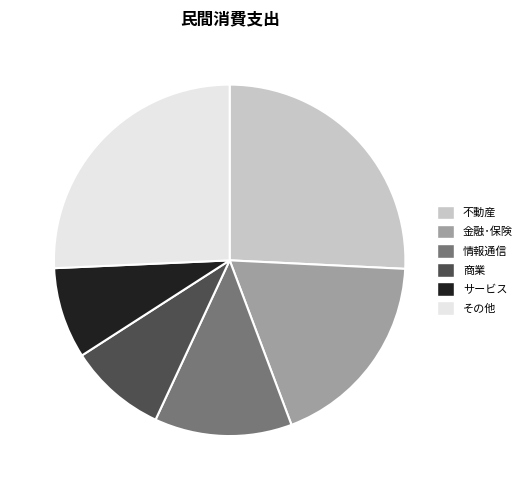

The 商業 slice represents 9% of the pie. True or false?

True